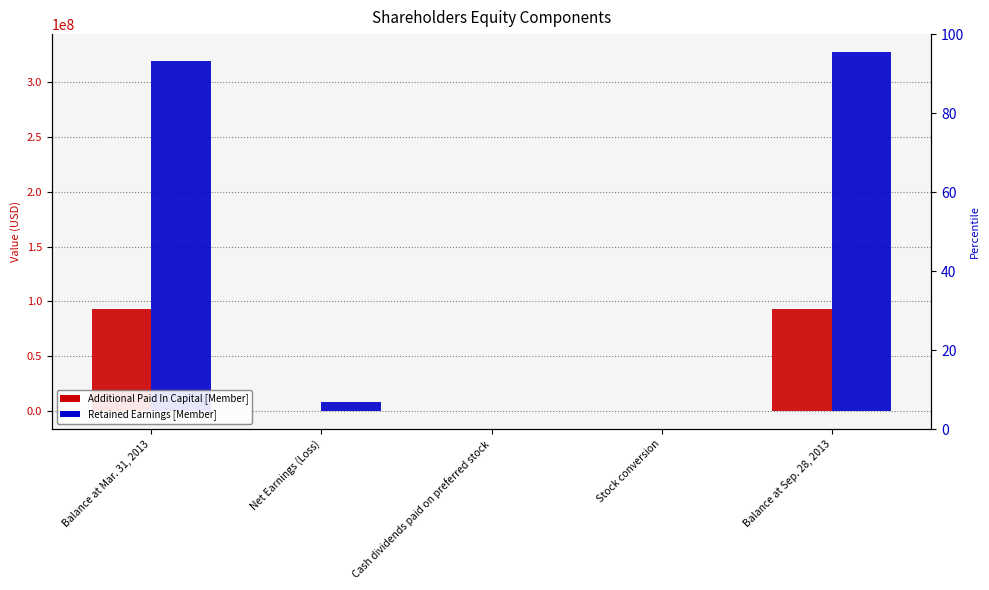

What is the average value of the Retained Earnings [Member] series?

130964000